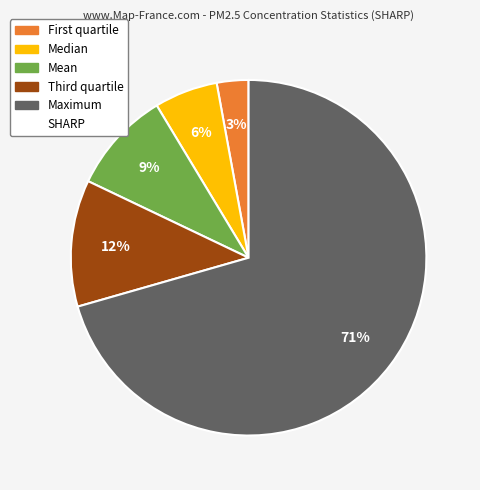

How many segments does this pie chart have?

5